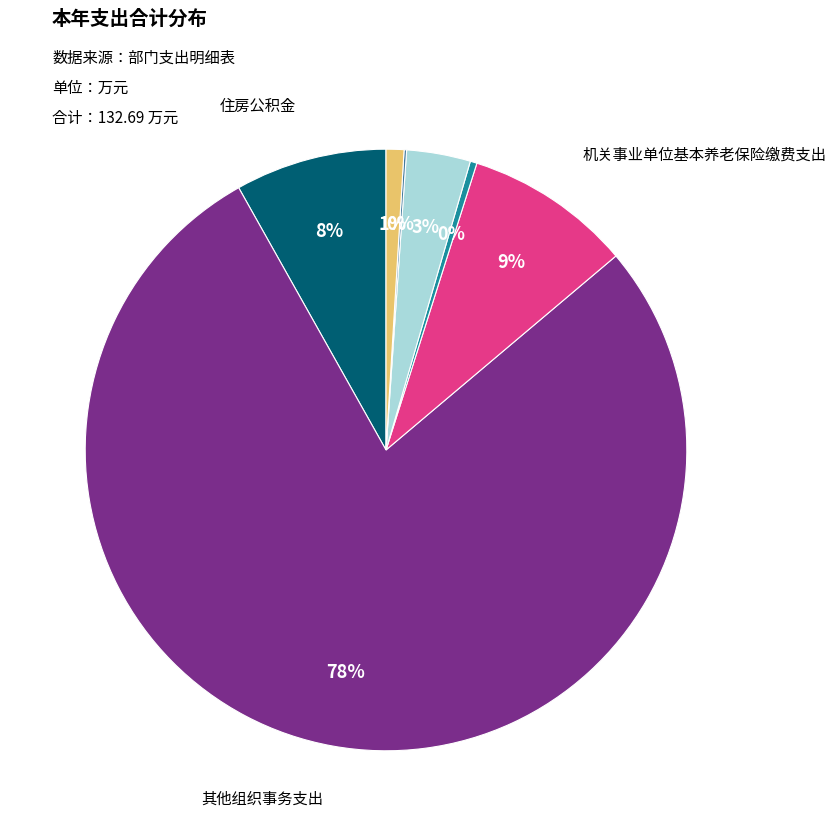

Does any single category account for the majority?

Yes